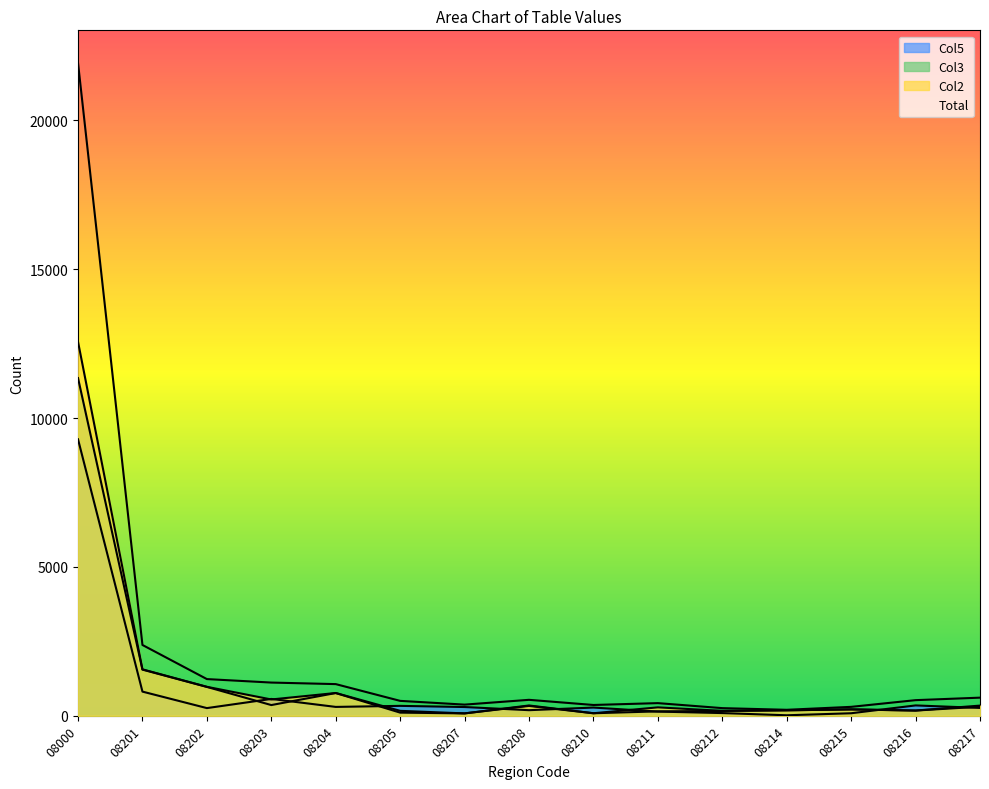

True or false: Col3 has more than 2 points higher than both neighbors.

True